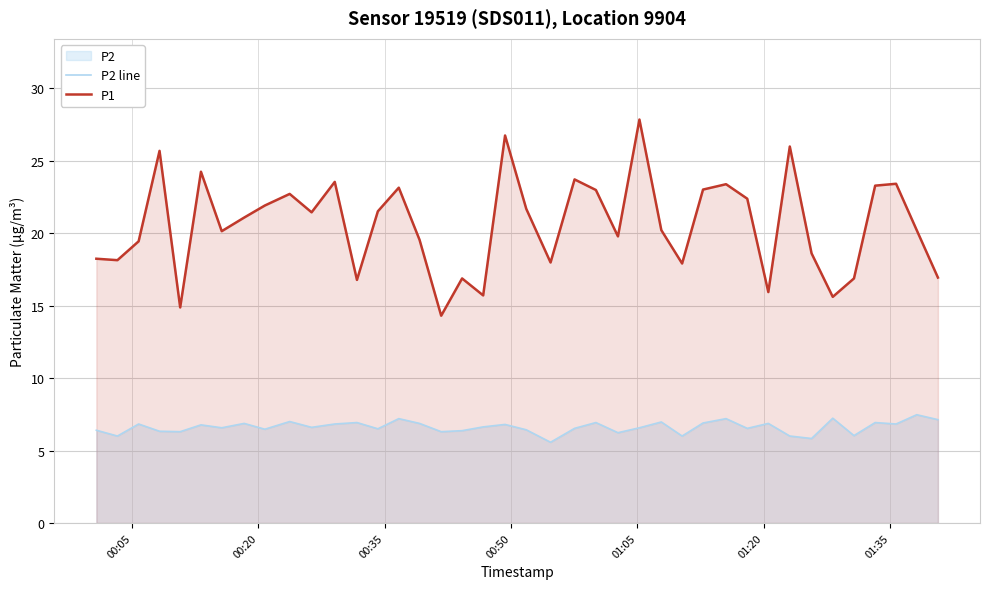

What is the highest value of the P1 series?

27.8